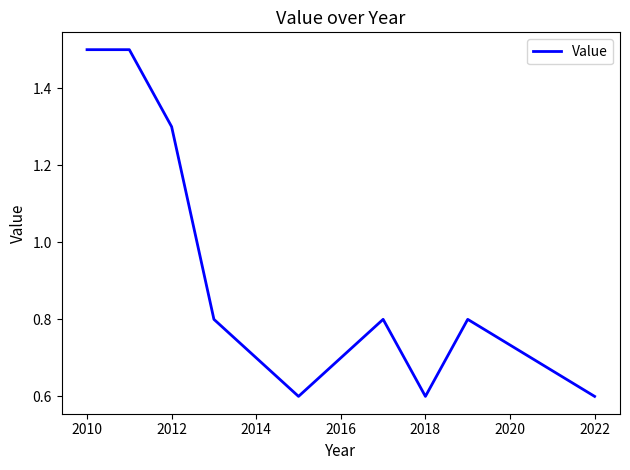

What is the minimum value shown in the chart?

0.6